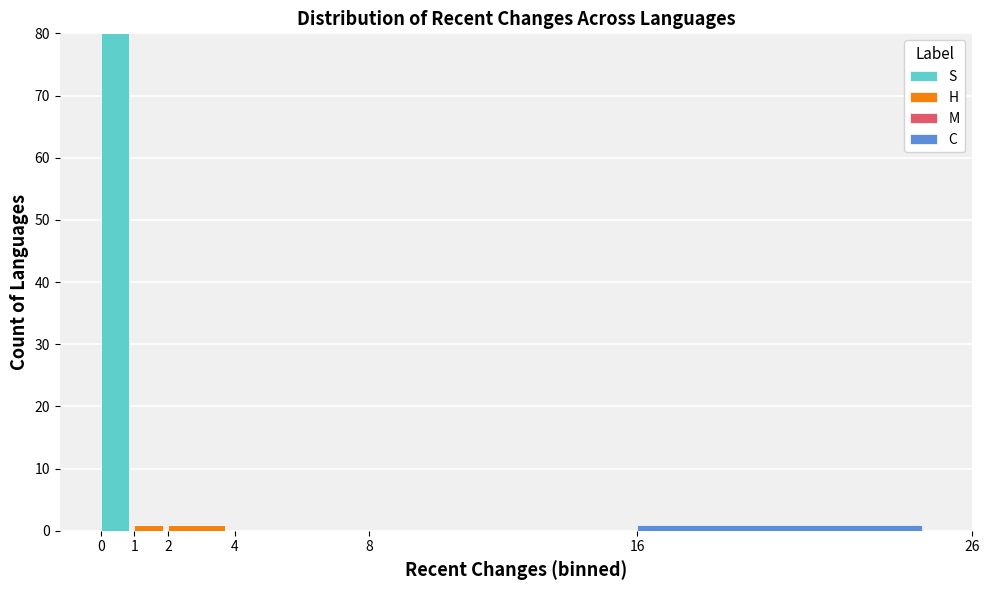

Reading left to right, what are the values for S?

0=80	1=0	2=0	4=0	8=0	16=0